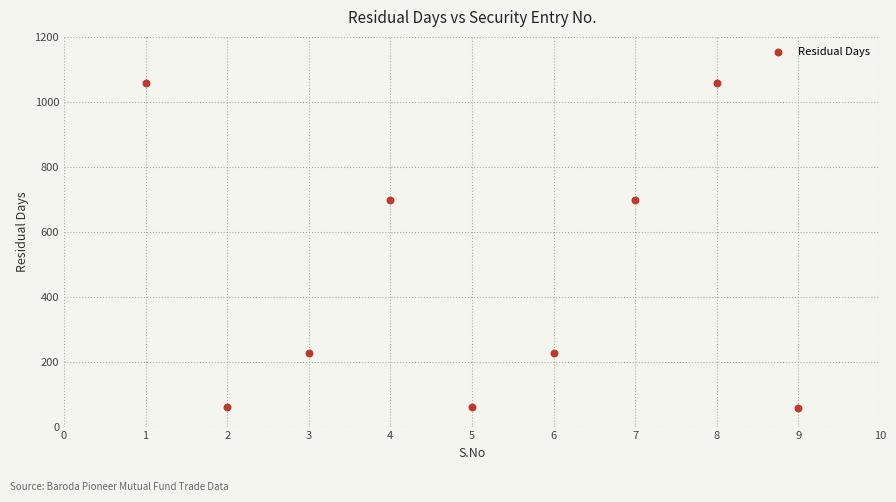

What is the average Y value?

460